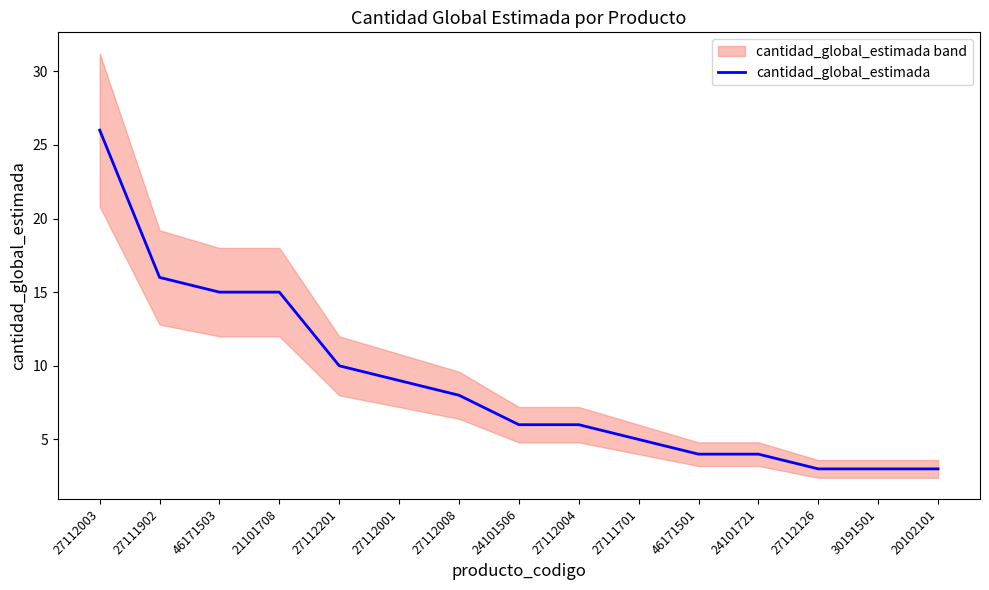

The value at 27111701 is 8. True or false?

False